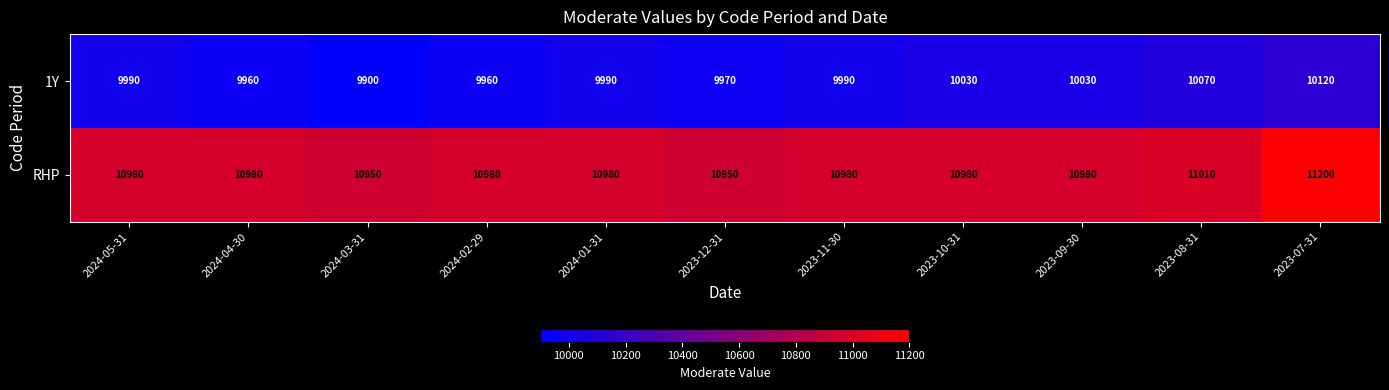

Between 2023-12-31 and 2023-09-30, which series saw the biggest shift?

1Y